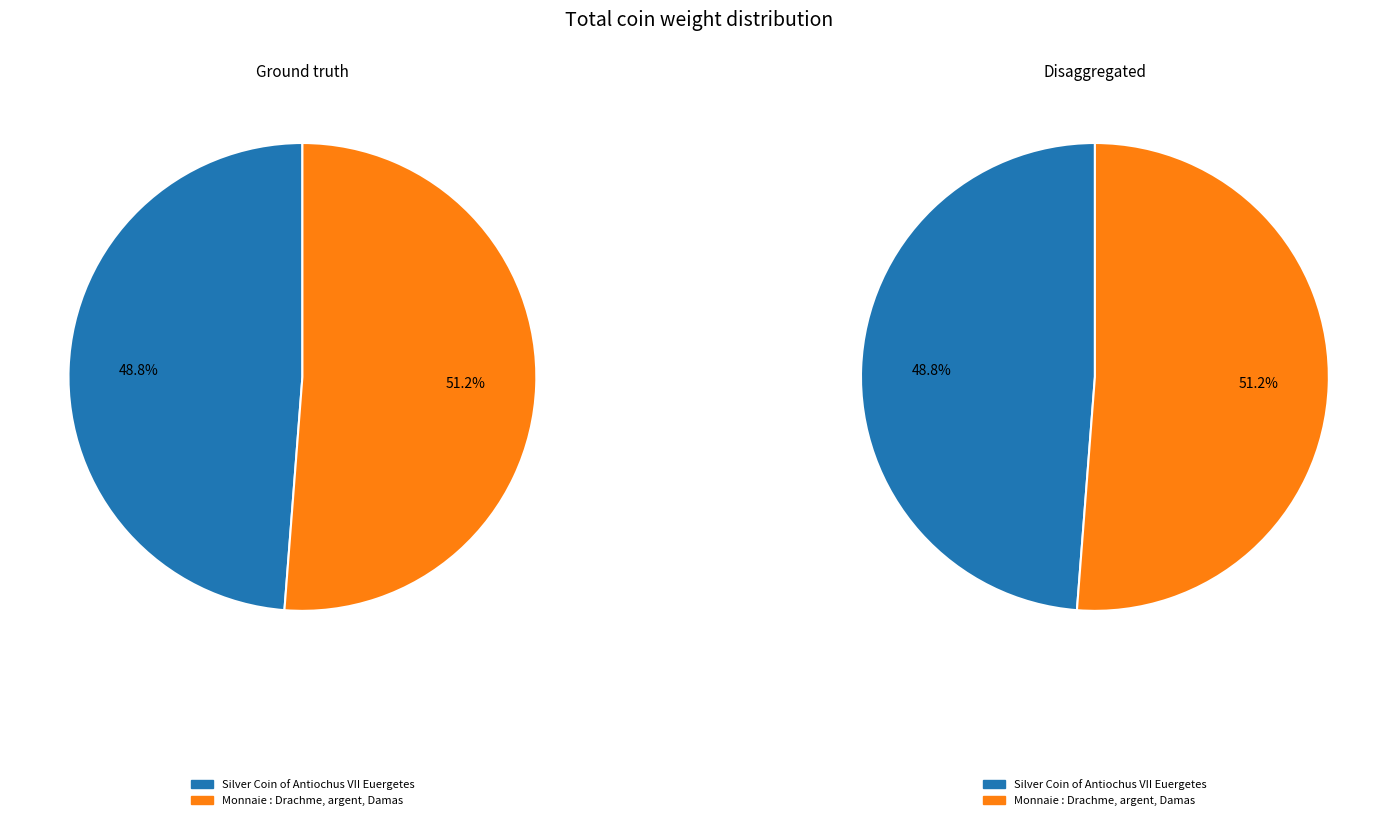

How many slices are in this pie chart?

2